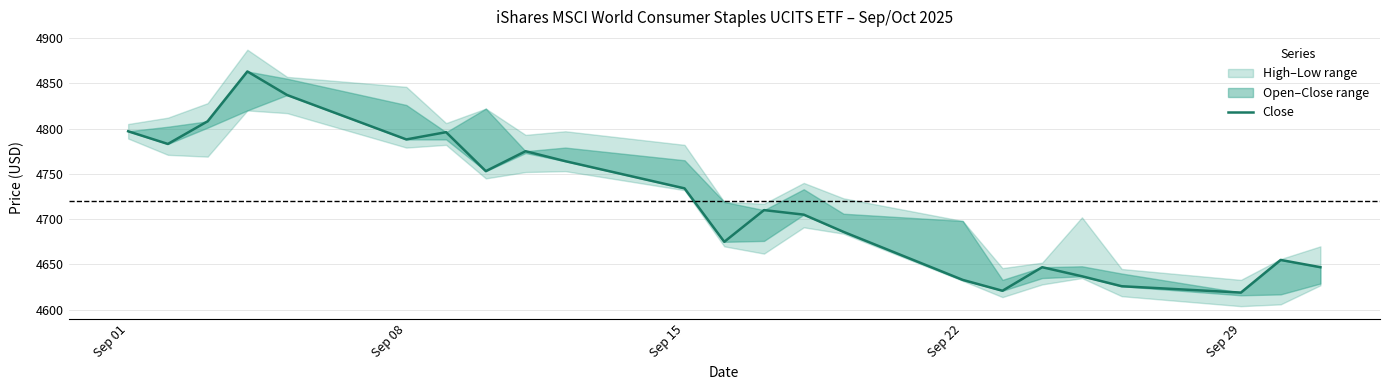

Reading left to right, what are all the values shown in this chart?

4797	4783	4808	4863	4837	4788	4796	4753	4775	4764	4734	4675	4710	4705	4686	4633	4621	4647	4637	4626	4619	4655	4647